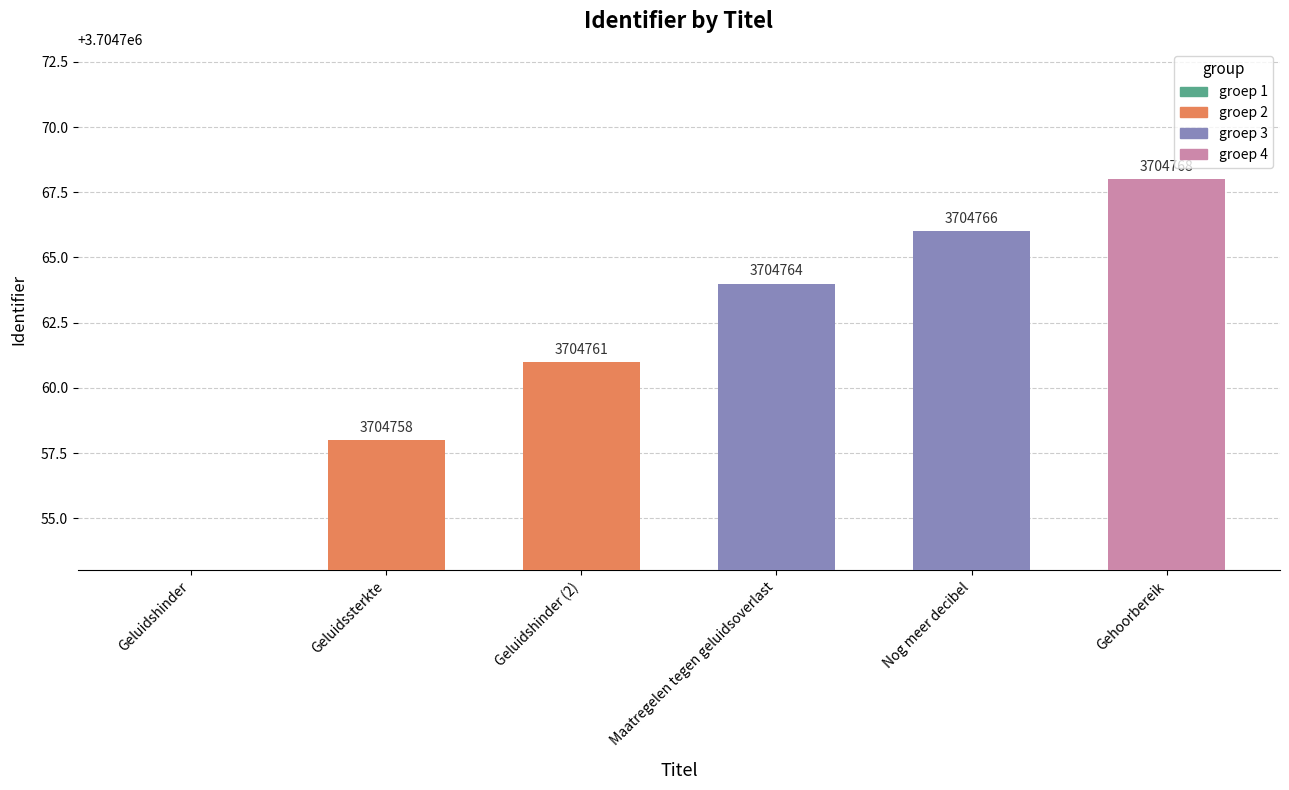

What is the difference between the maximum and minimum values?

3704768